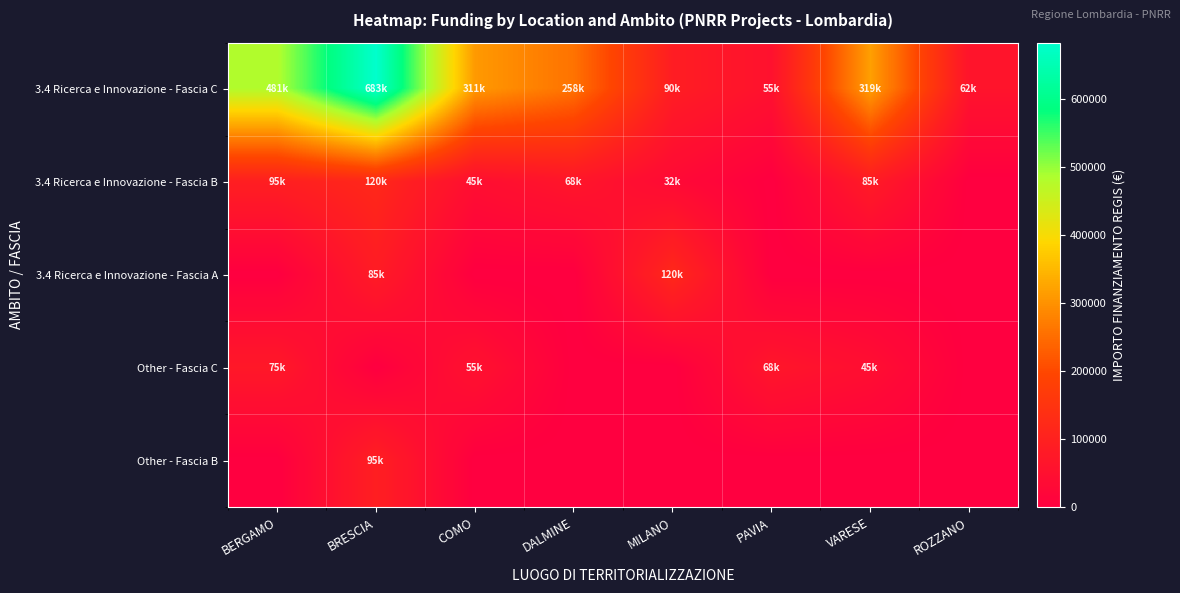

Which has a higher value, DALMINE or MILANO?

DALMINE